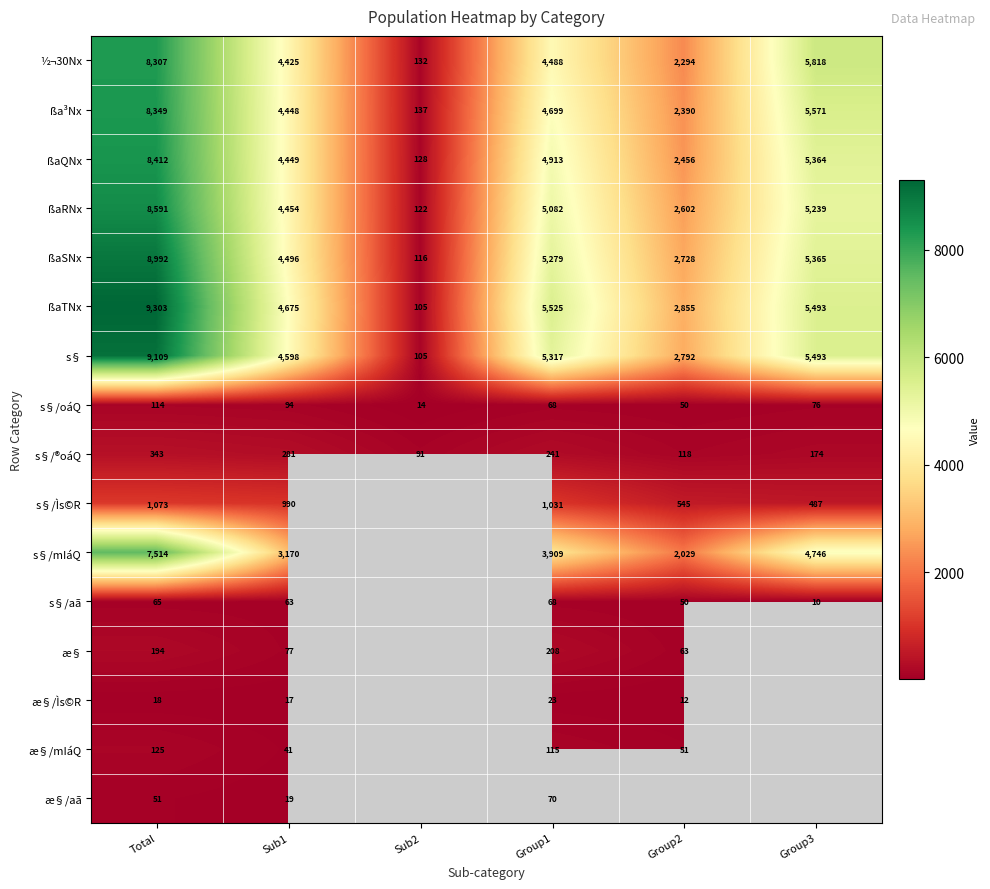

What is the difference between the second highest and second lowest values in the ßaQNx series?

2908